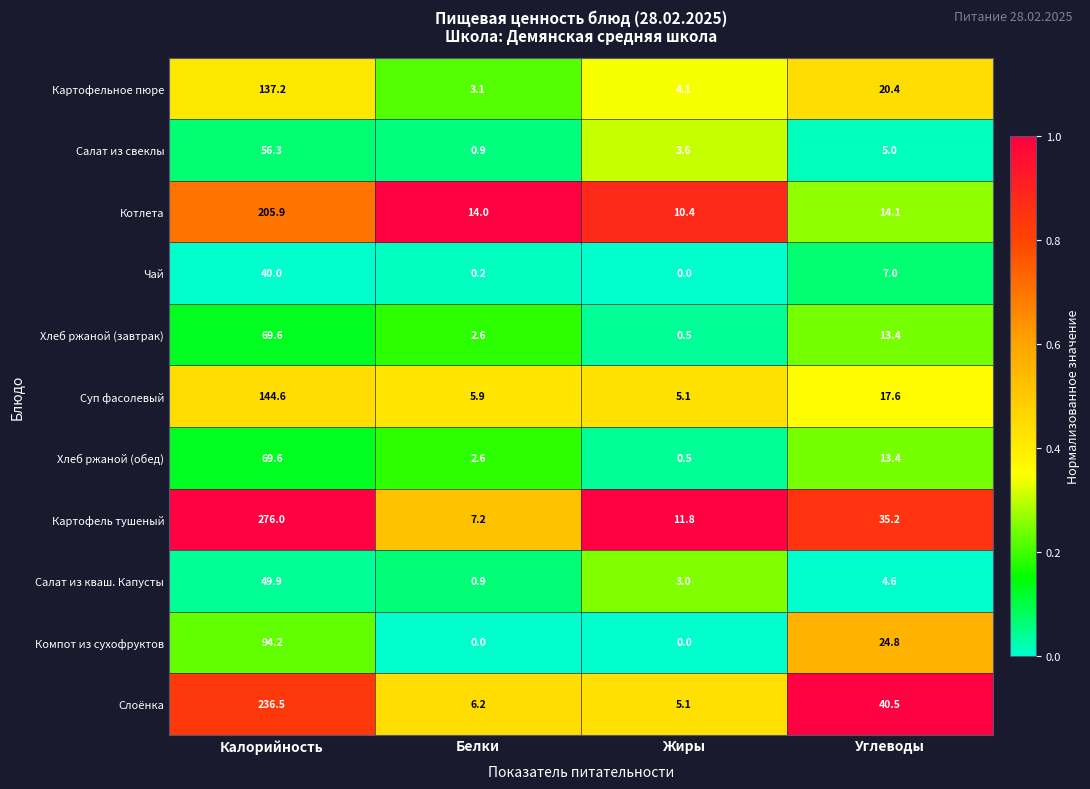

Which series has the largest range (max minus min)?

Картофель тушеный